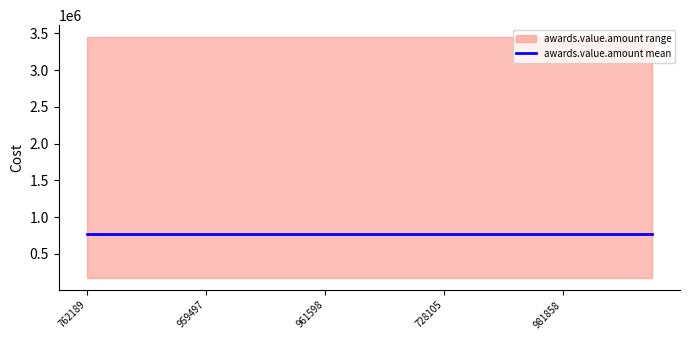

What is the label of the 10th point from the left?

881086